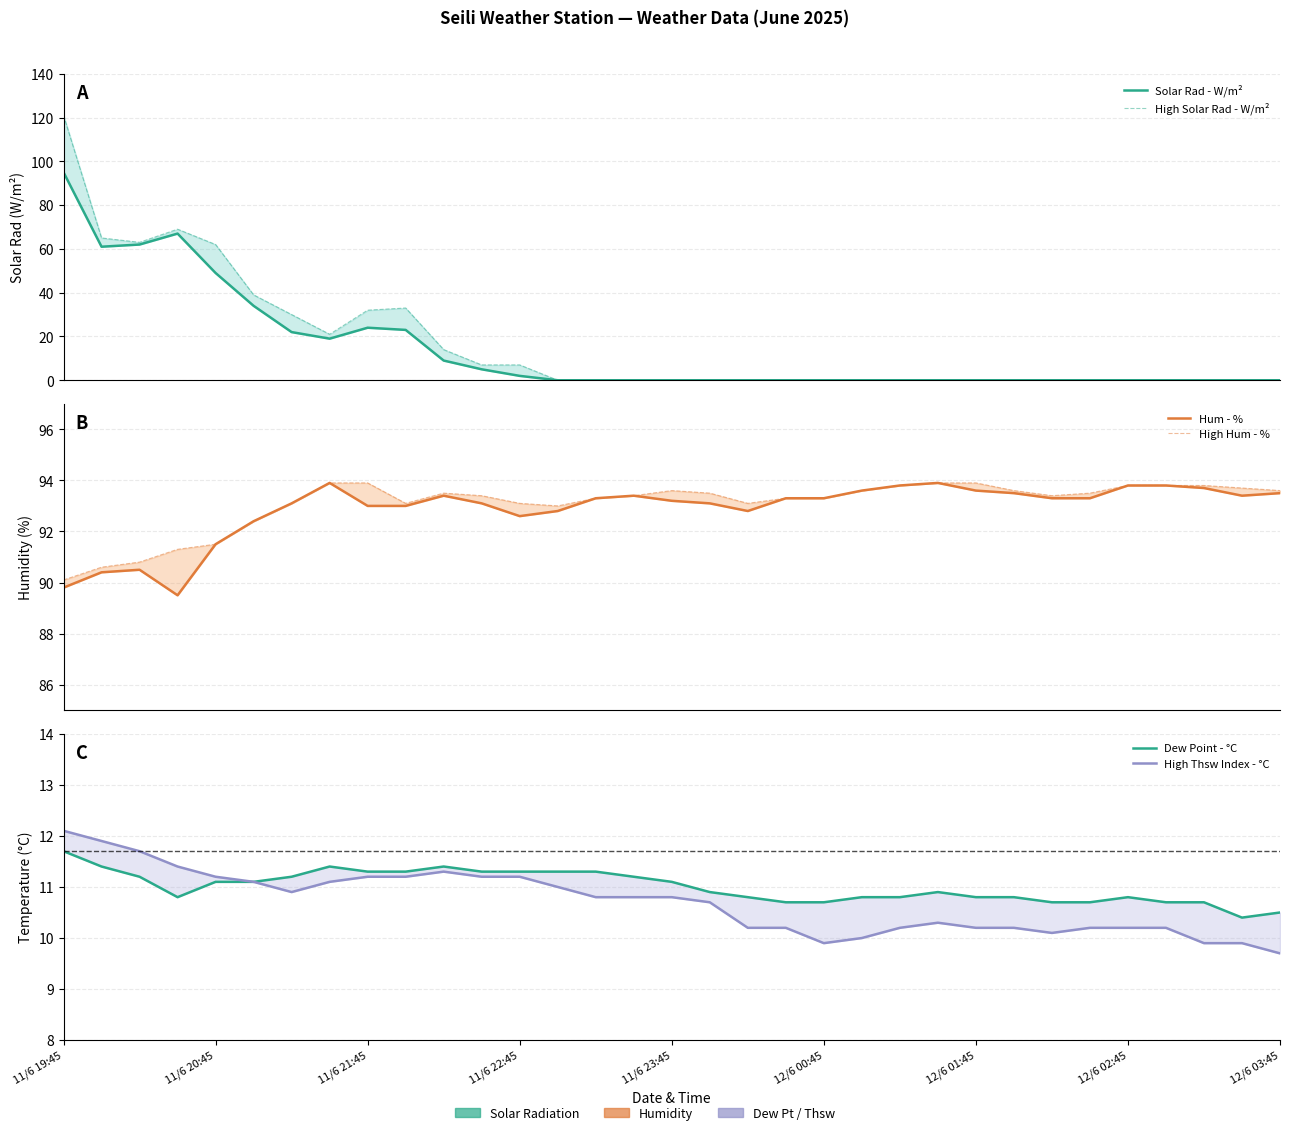

Rank the series by their maximum value, from lowest to highest.

Dew Point - °C, High Thsw Index - °C, Hum - %, High Hum - %, Solar Rad - W/m², High Solar Rad - W/m²